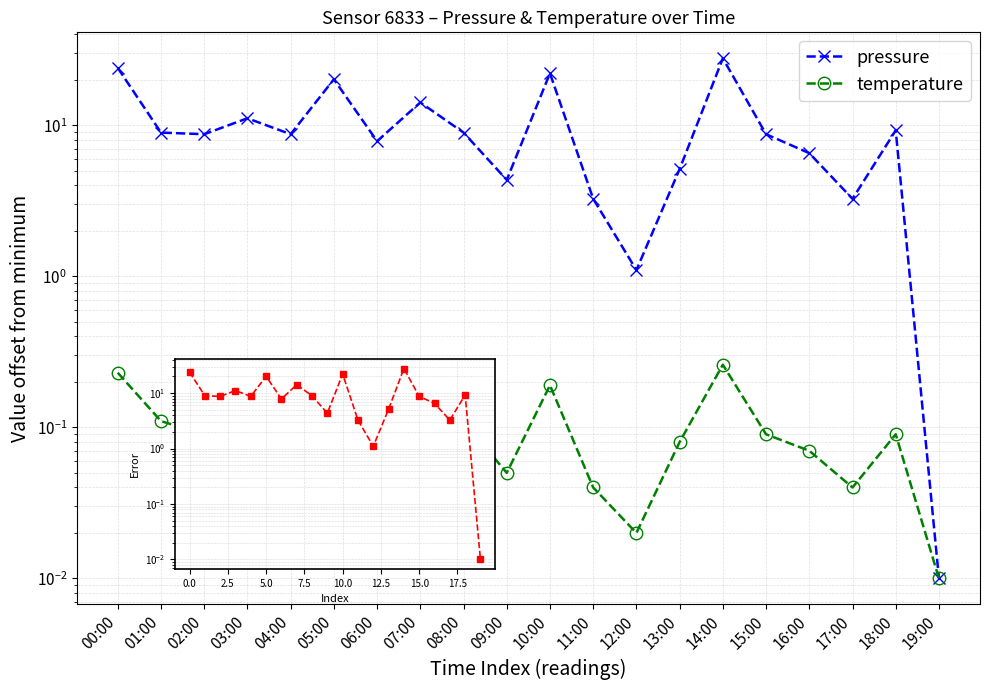

Rank the series by their maximum value, from lowest to highest.

temperature, pressure